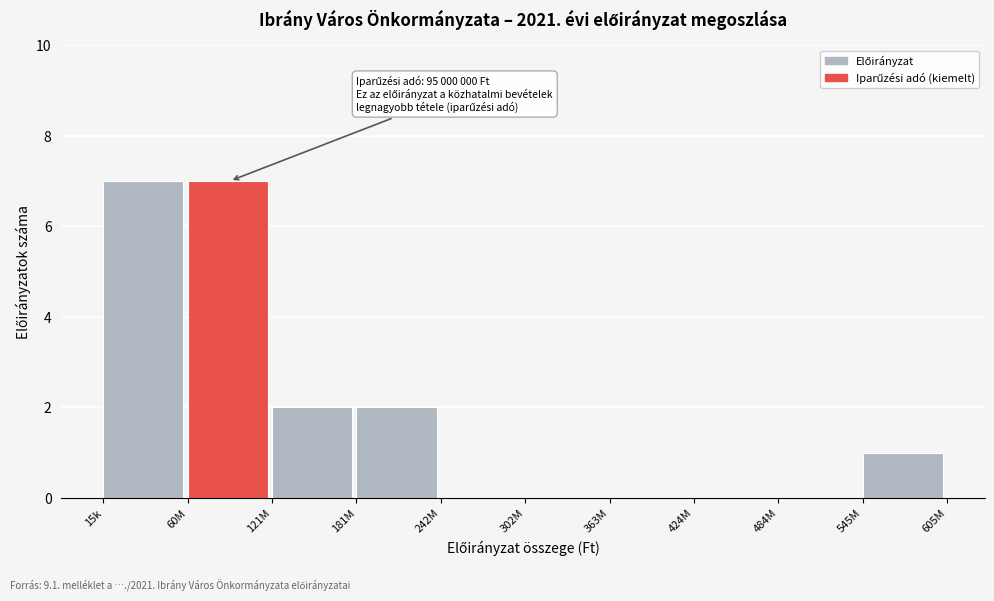

Reading left to right, list all the values displayed in this chart.

15k=7	60M=7	121M=2	181M=2	242M=0	302M=0	363M=0	424M=0	484M=0	545M=1